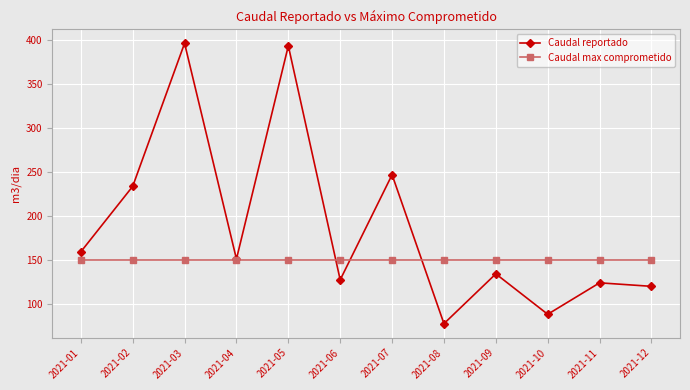

What is the total value across all series at 2021-08?

228.1